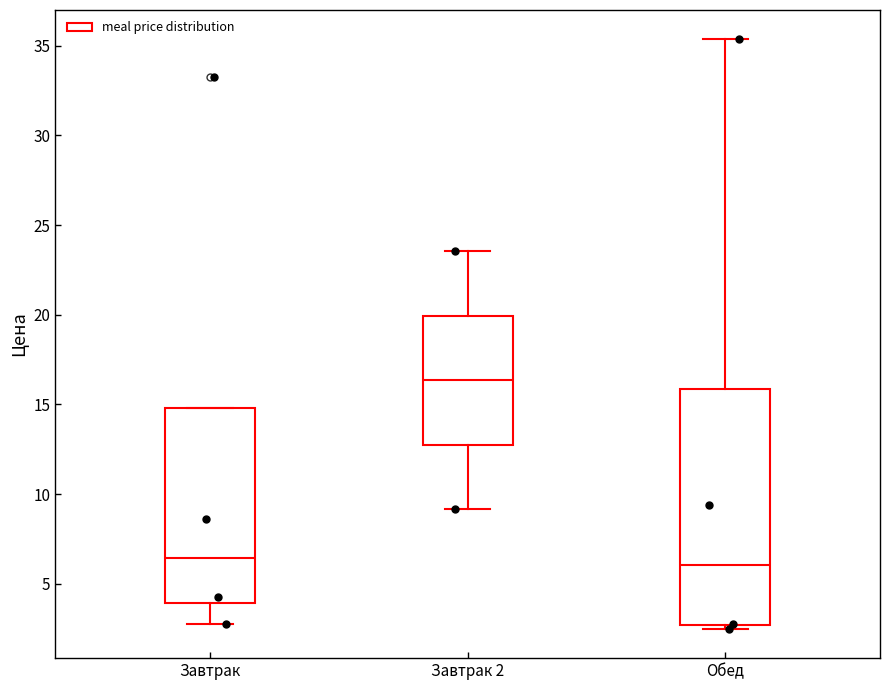

Which box has the highest median line?

Завтрак 2